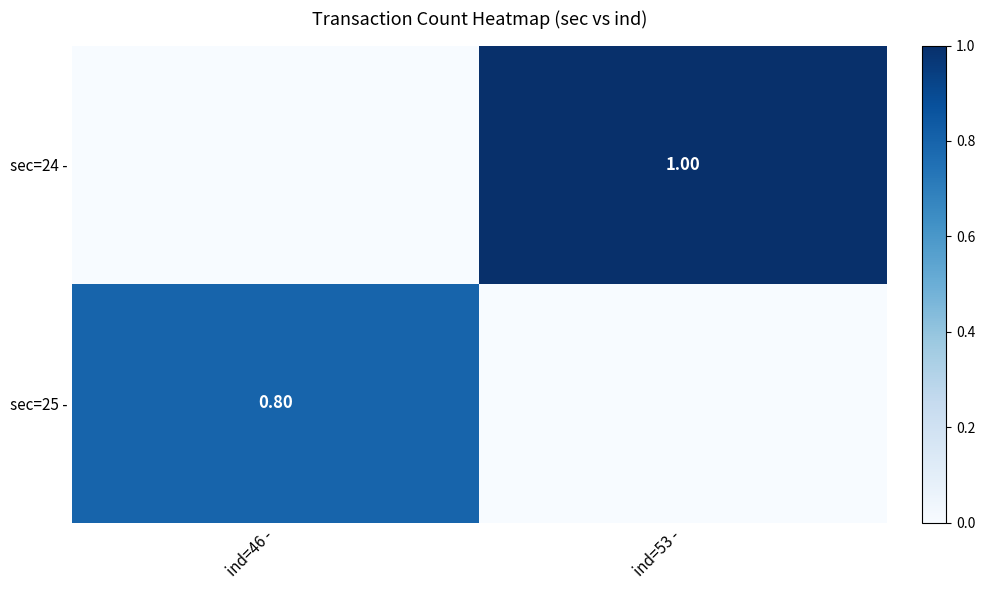

Is the value of sec=24 - at ind=53 - greater than the value of sec=25 - at ind=46 -?

Yes